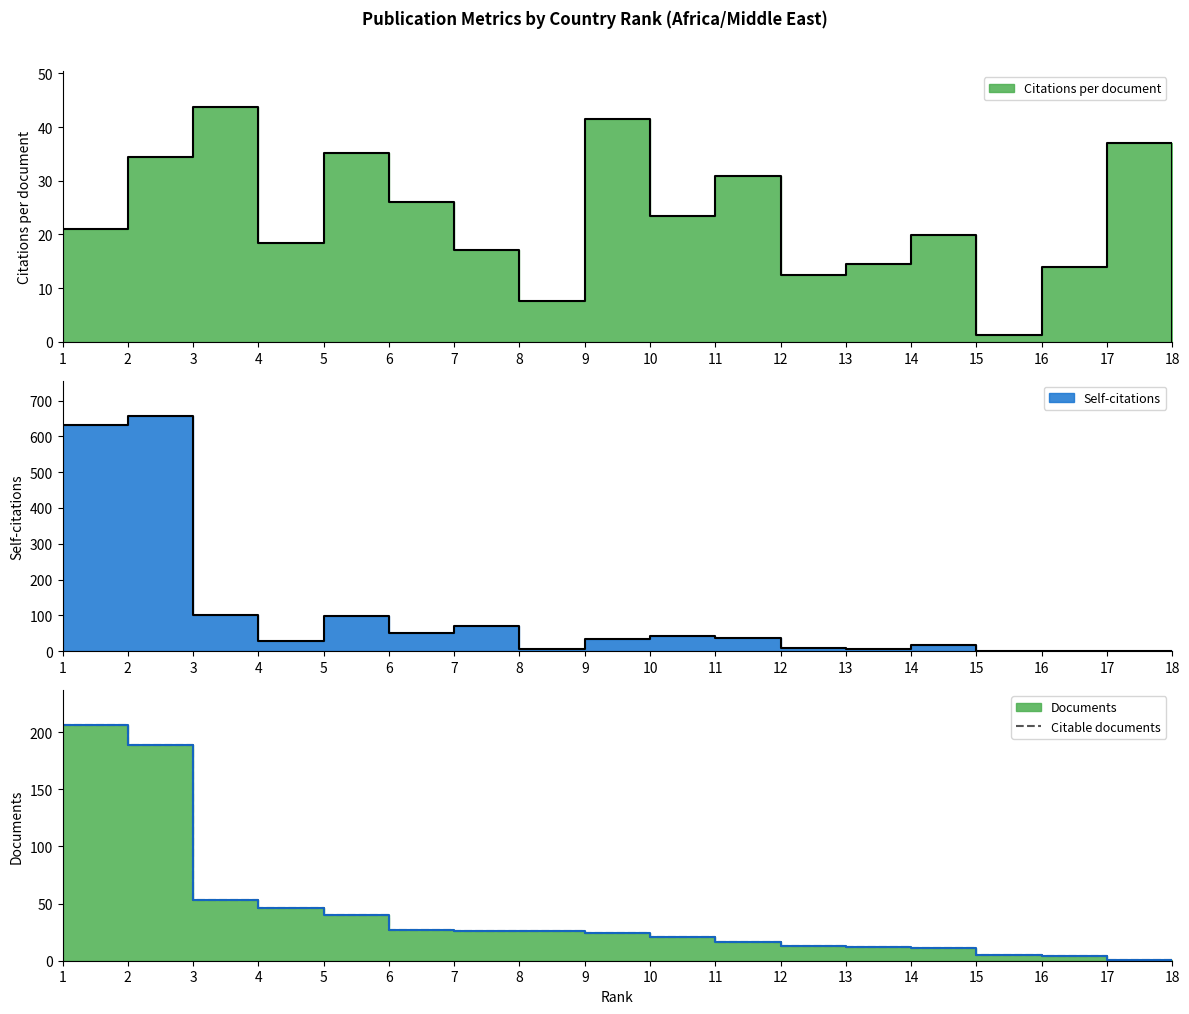

Reading left to right, extract all data points from this chart.

206	189	53	46	40	27	26	26	24	21	16	13	12	11	5	4	1	1